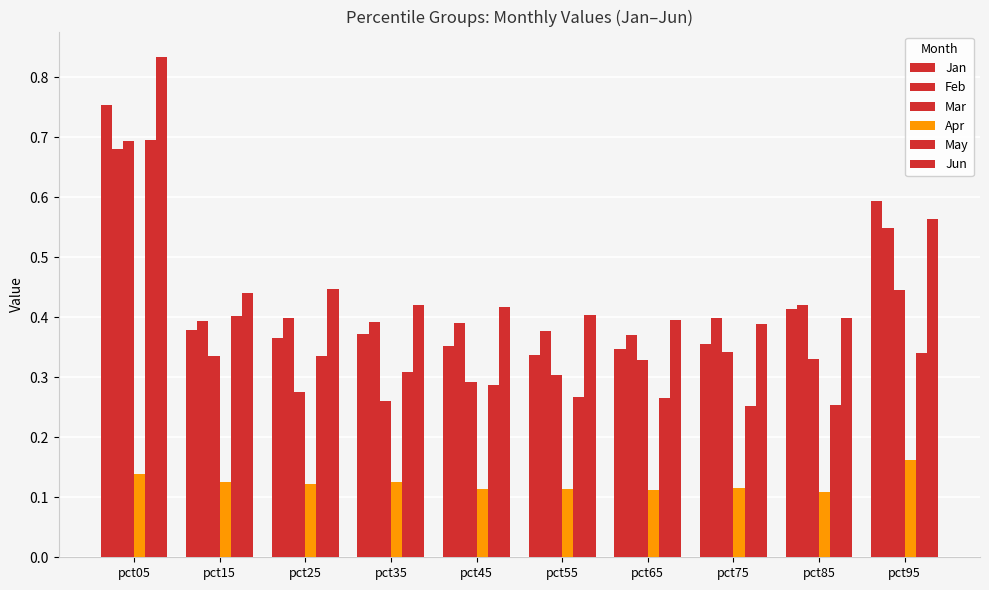

Rank the series by their maximum value, from highest to lowest.

Jun, Jan, May, Mar, Feb, Apr